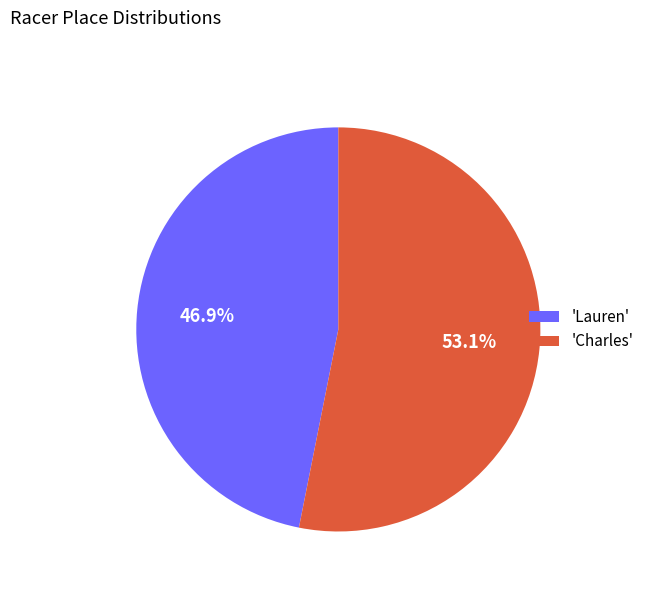

Is there any slice that represents more than half of the pie?

Yes